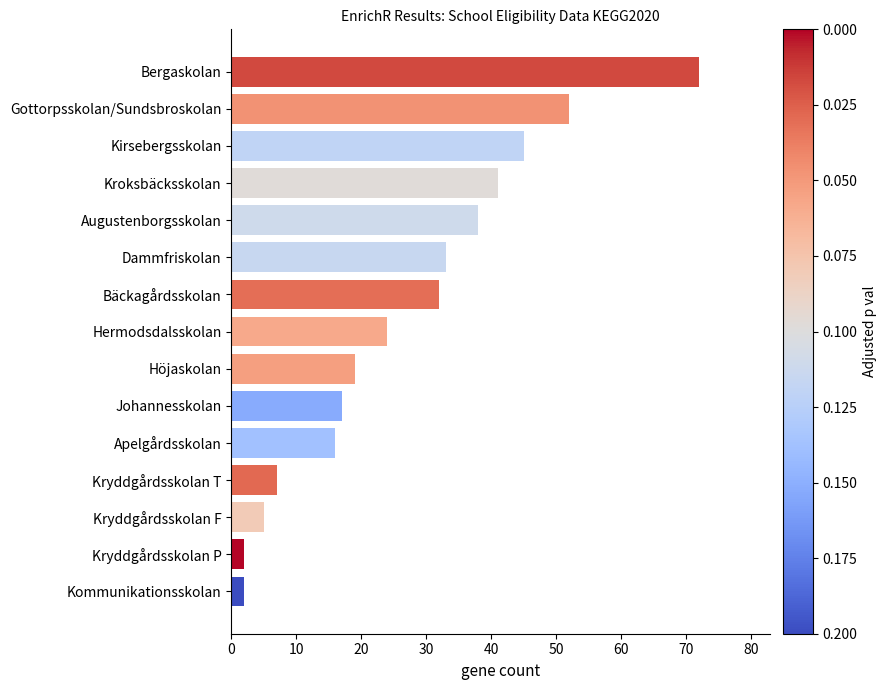

What is the change in value from Höjaskolan to Kirsebergsskolan?

+26